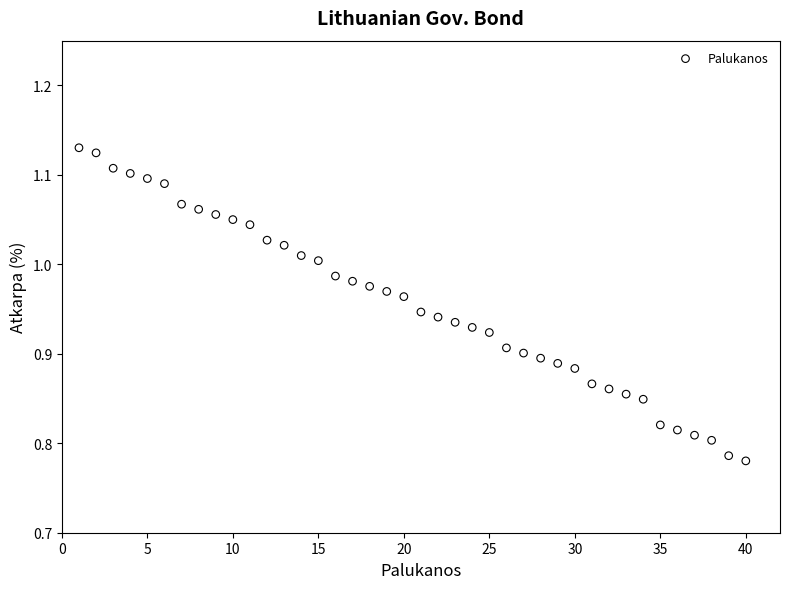

What is the range of X values (max minus min)?

39.0